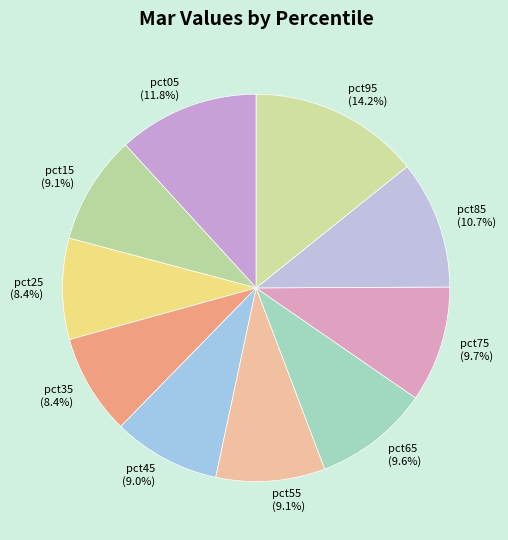

Does pct85 represent more than half of the total?

No